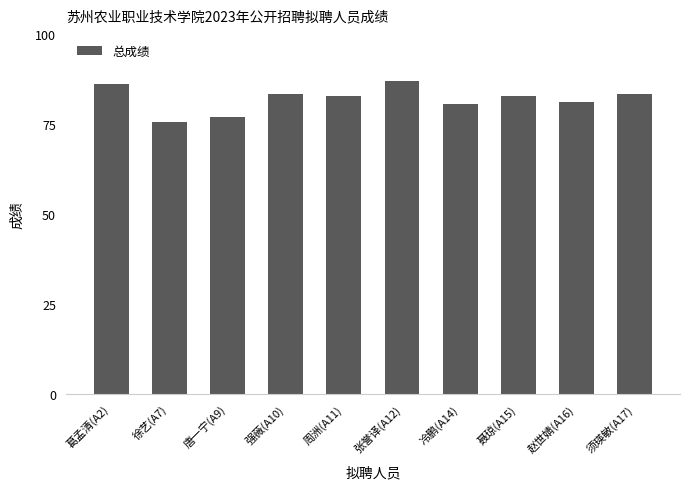

Count the number of categories in the chart.

10